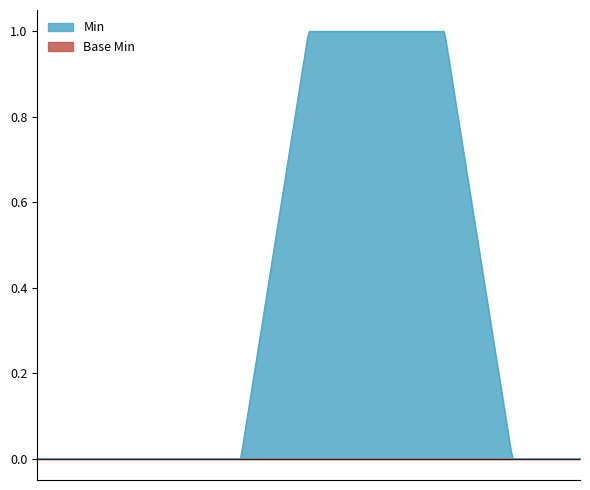

What is the total value across all series at Identifier.value?

1